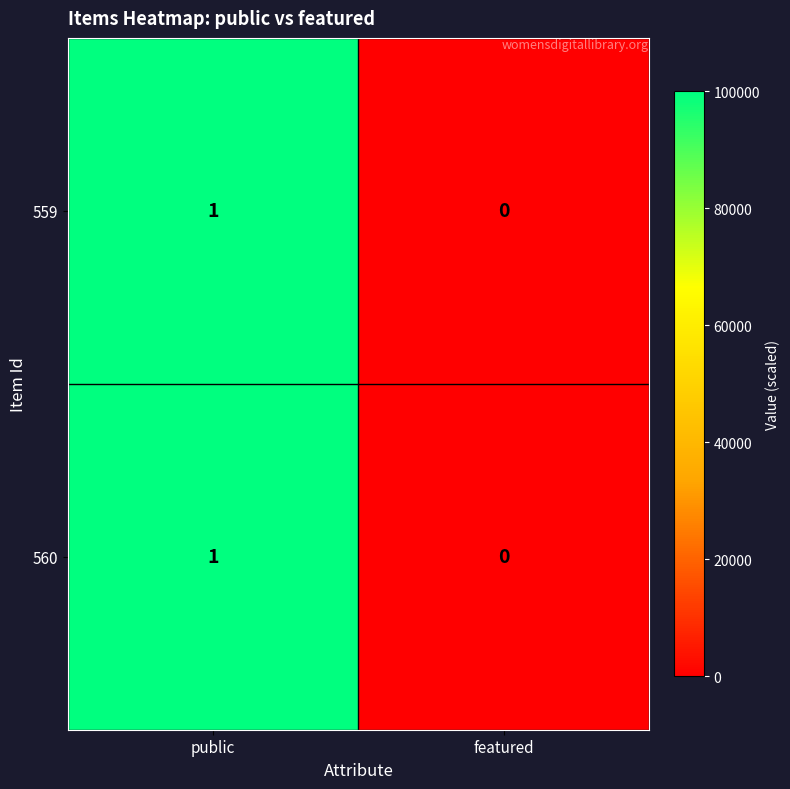

List the labels in order of 559 value, smallest first.

featured, public